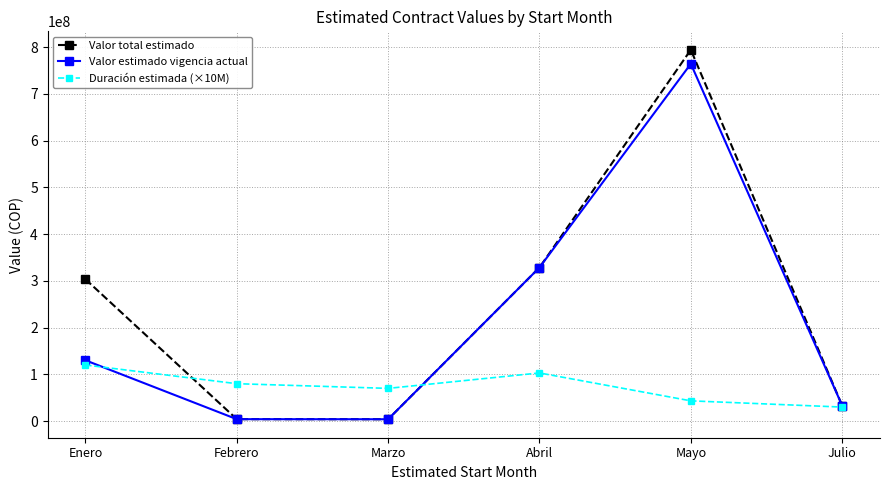

Where does the Duración estimada (×10M) series first go above 80000000?

Enero